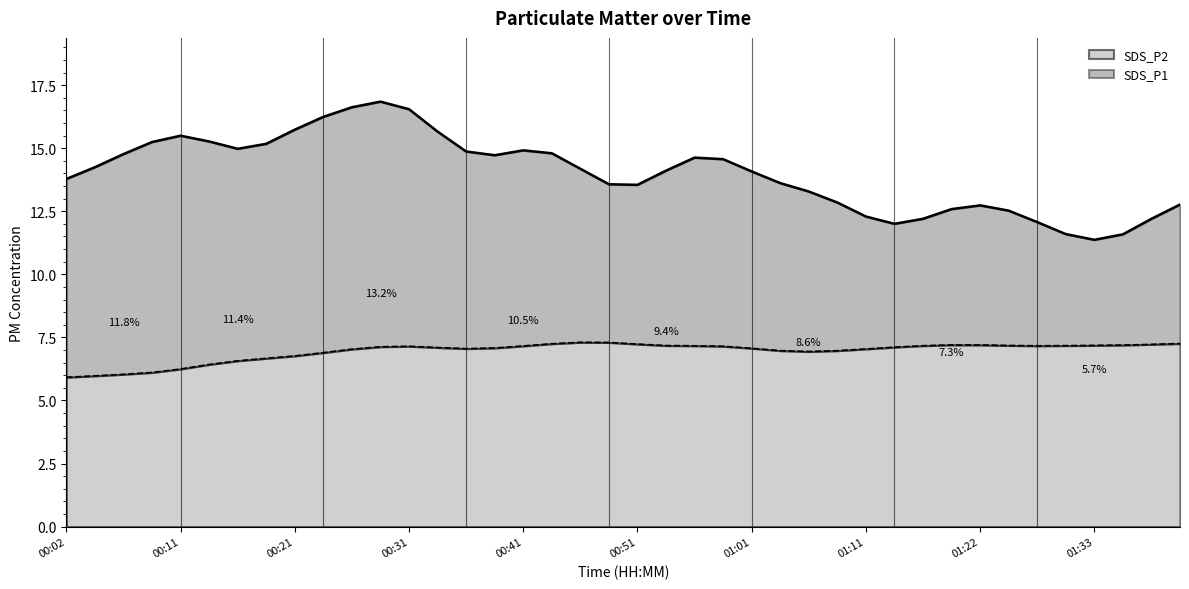

What is the total value across all series at 01:11?

12.3